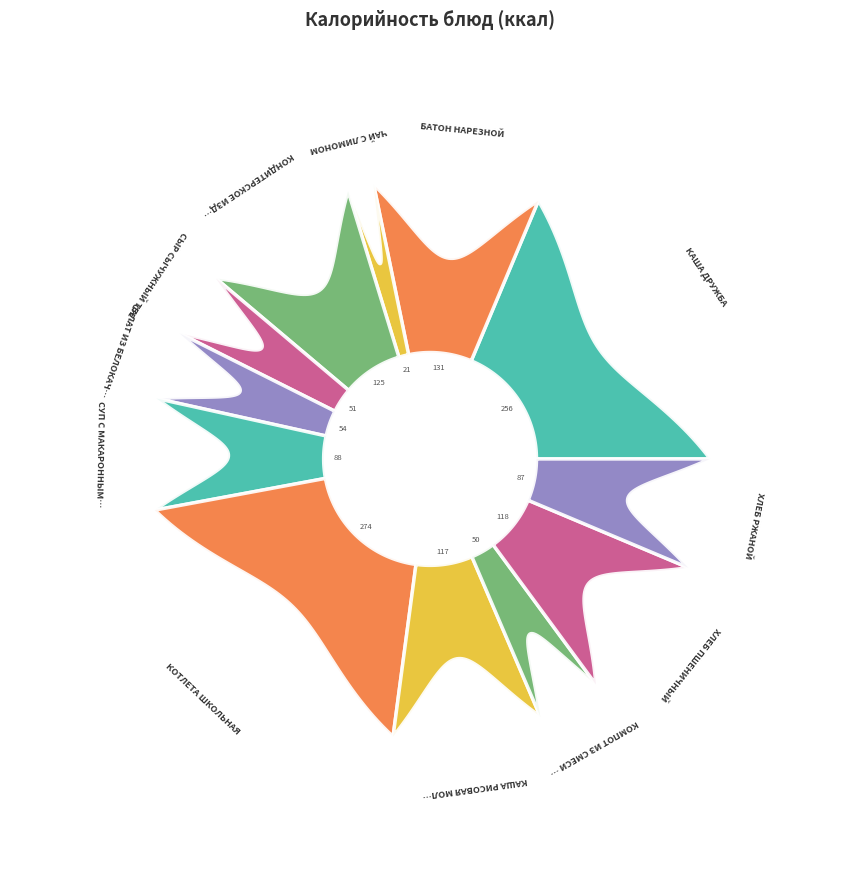

The СУП С МАКАРОННЫМИ ИЗДЕЛИЯМИ slice represents 6% of the pie. True or false?

True